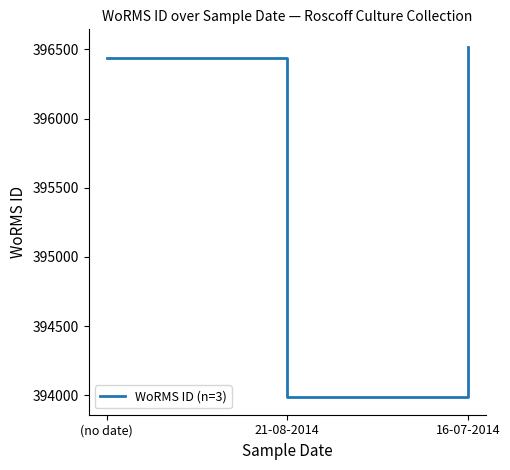

What is the change in value from (no date) to 21-08-2014?

-2450